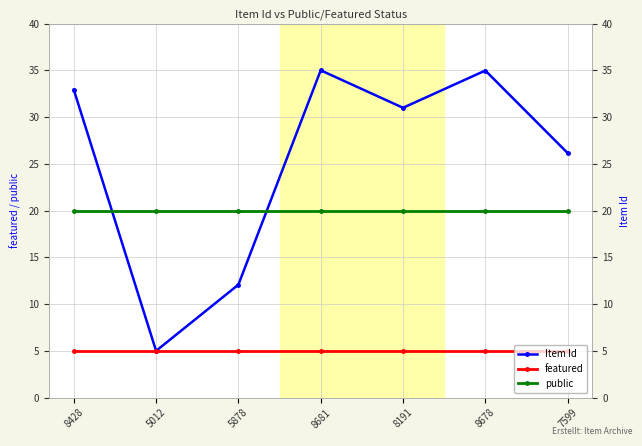

What is the spread (max minus min) of values at 5878?

15.0